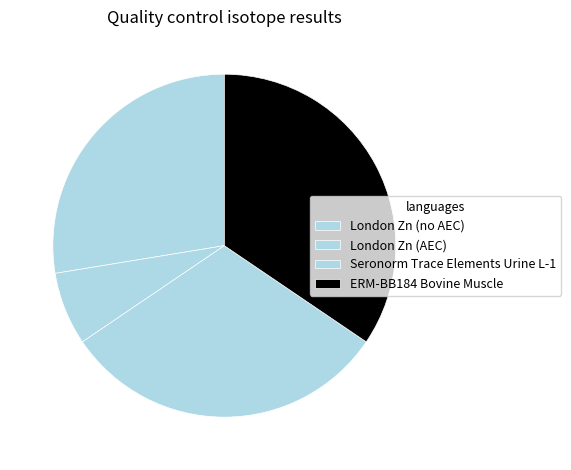

Count the number of slices in the pie.

4